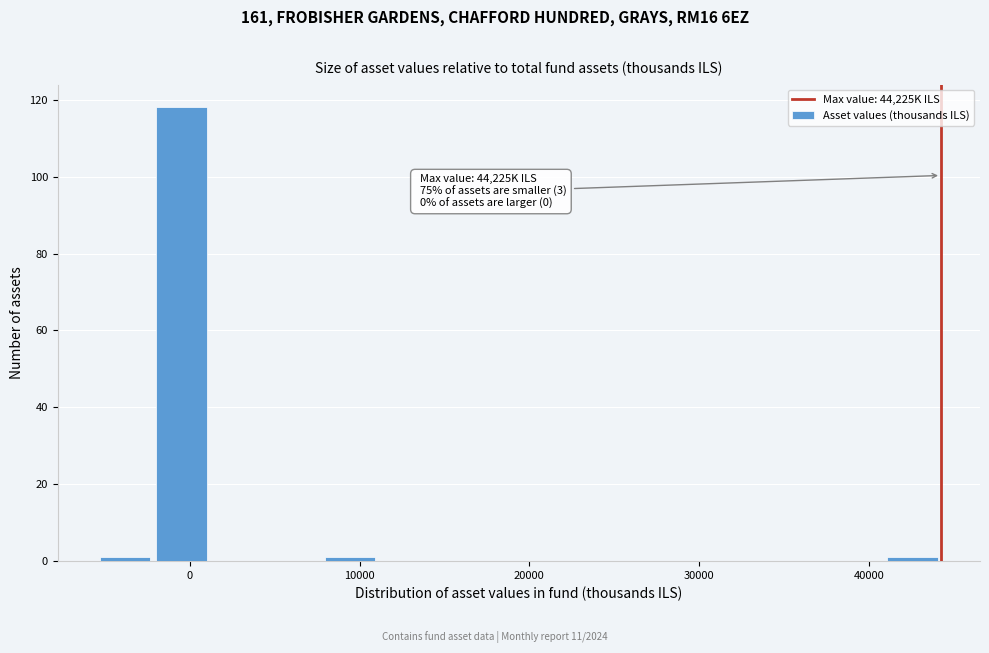

Read against the x-axis, roughly where is the centre of the tallest bar?

0